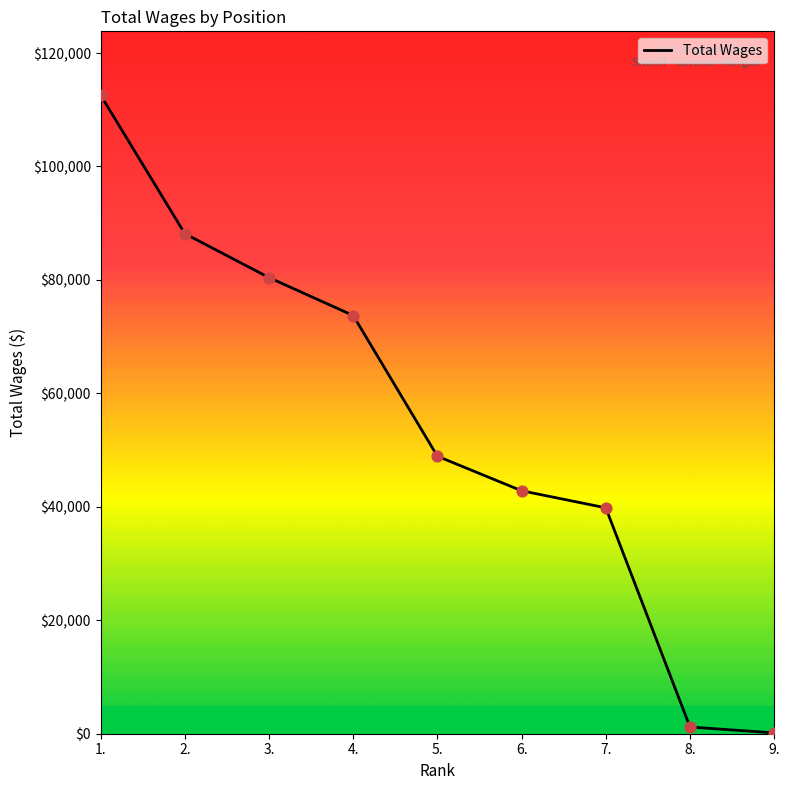

Between 5. and 1., which is larger?

1.